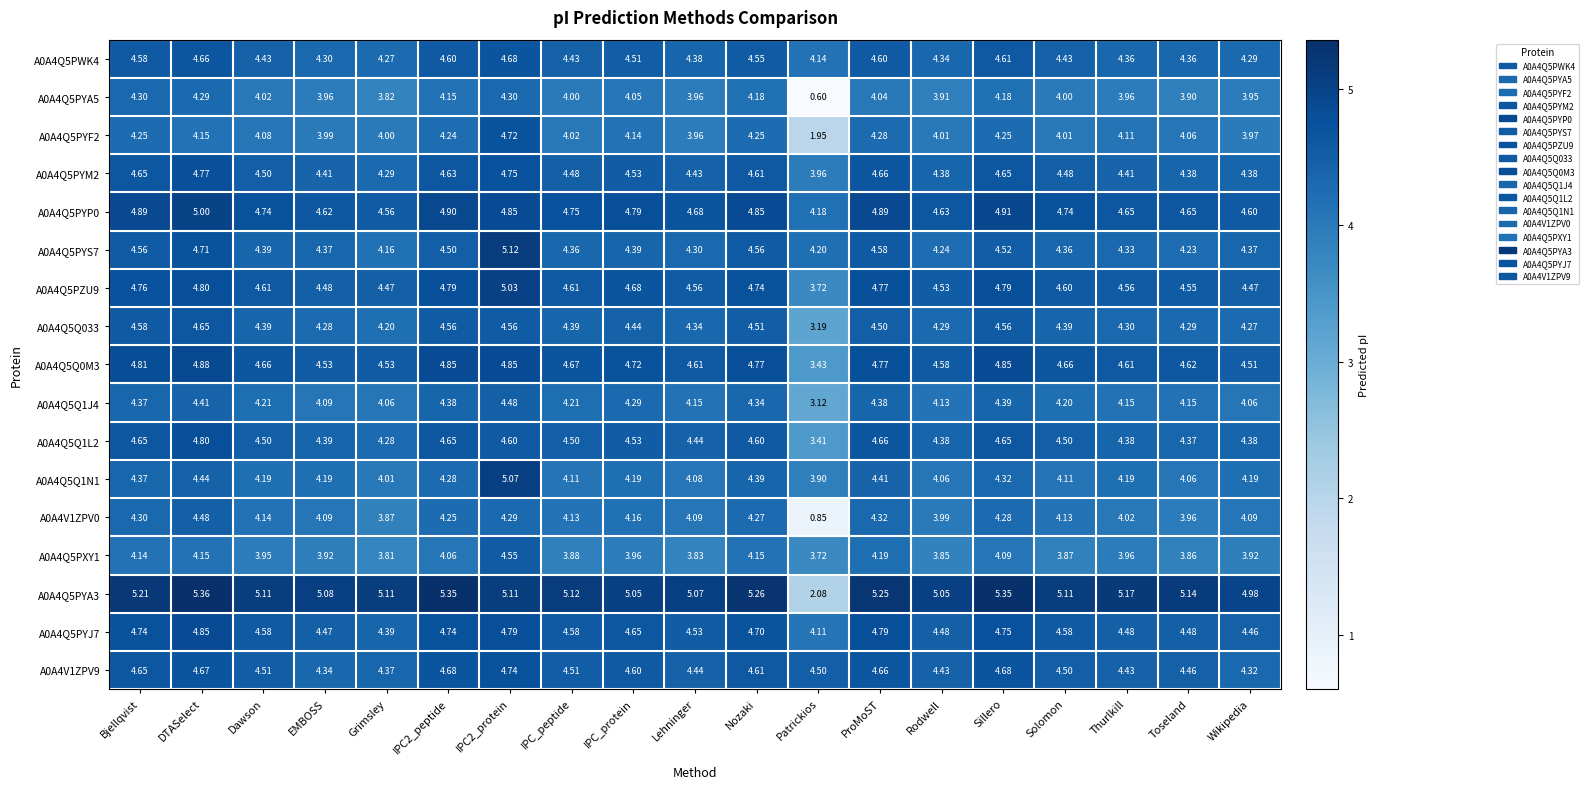

Which label corresponds to the smallest value in the chart?

Patrickios